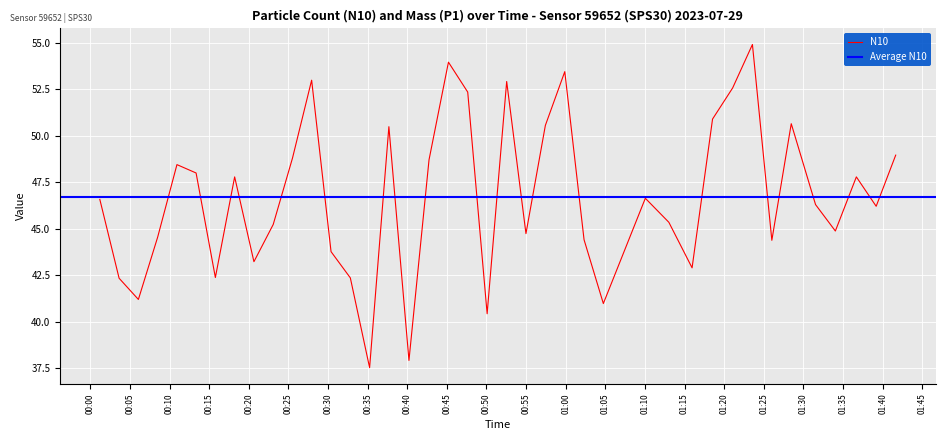

What is the smallest value displayed?

37.5